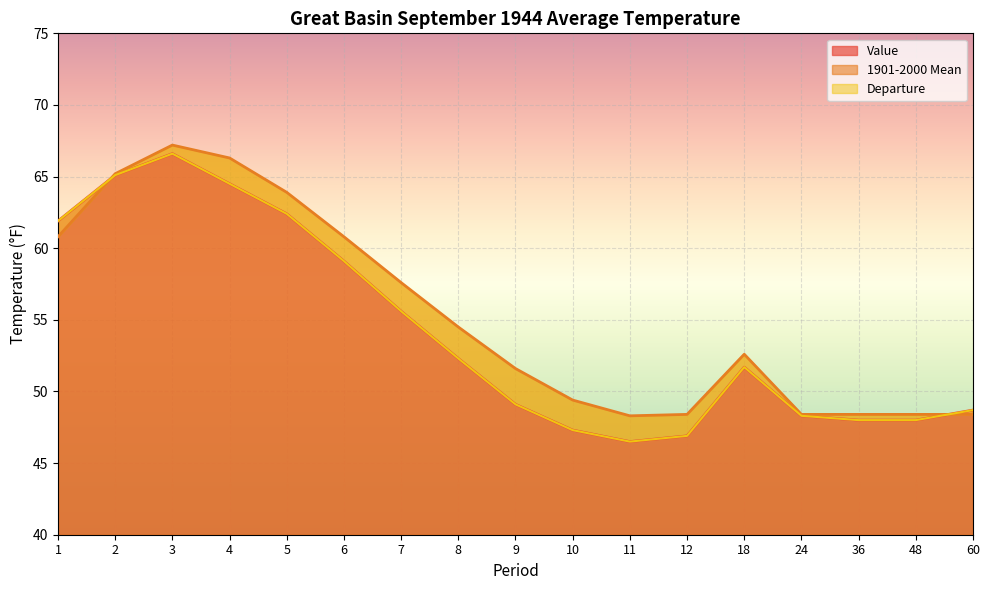

What is the smallest value displayed?

46.5